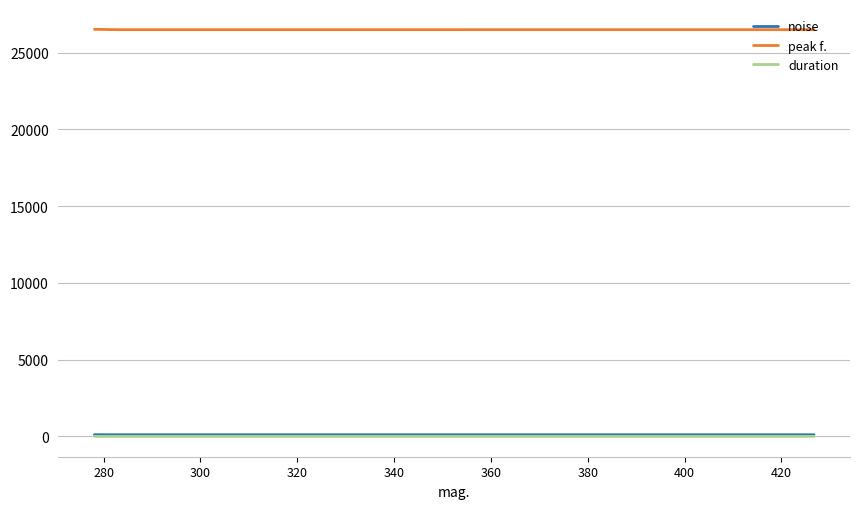

Does the chart have visible grid lines?

Yes